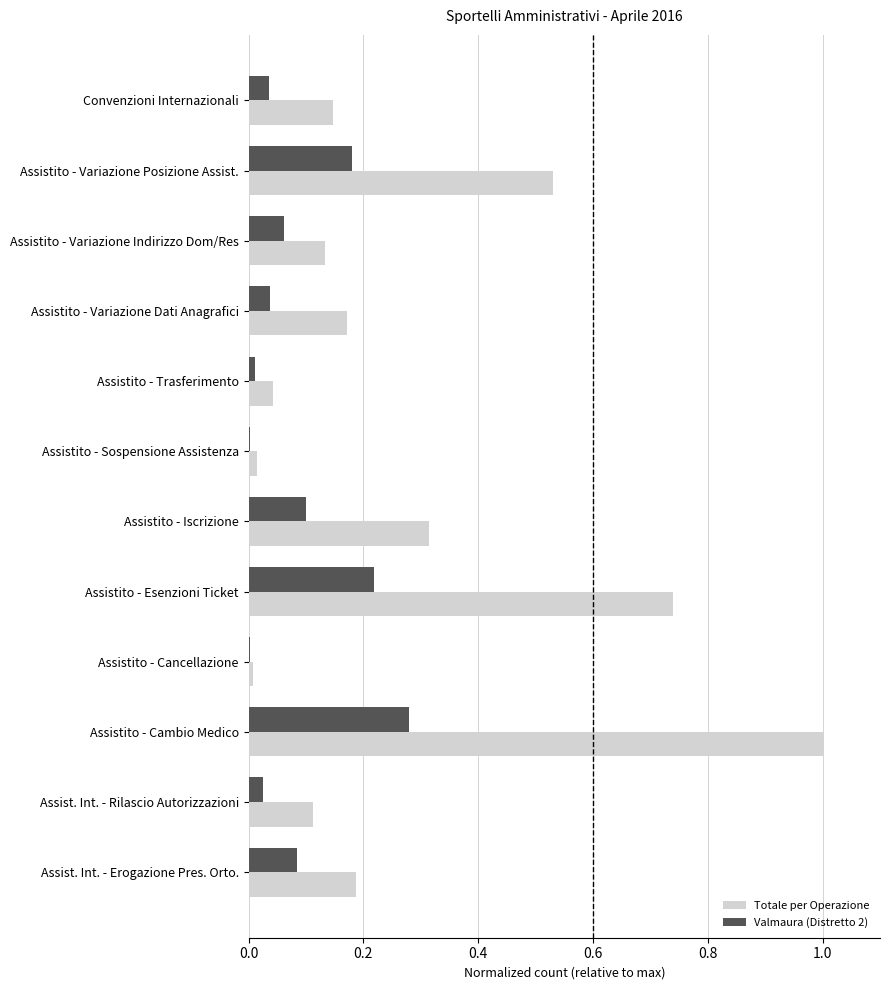

How many series are shown in this chart?

2